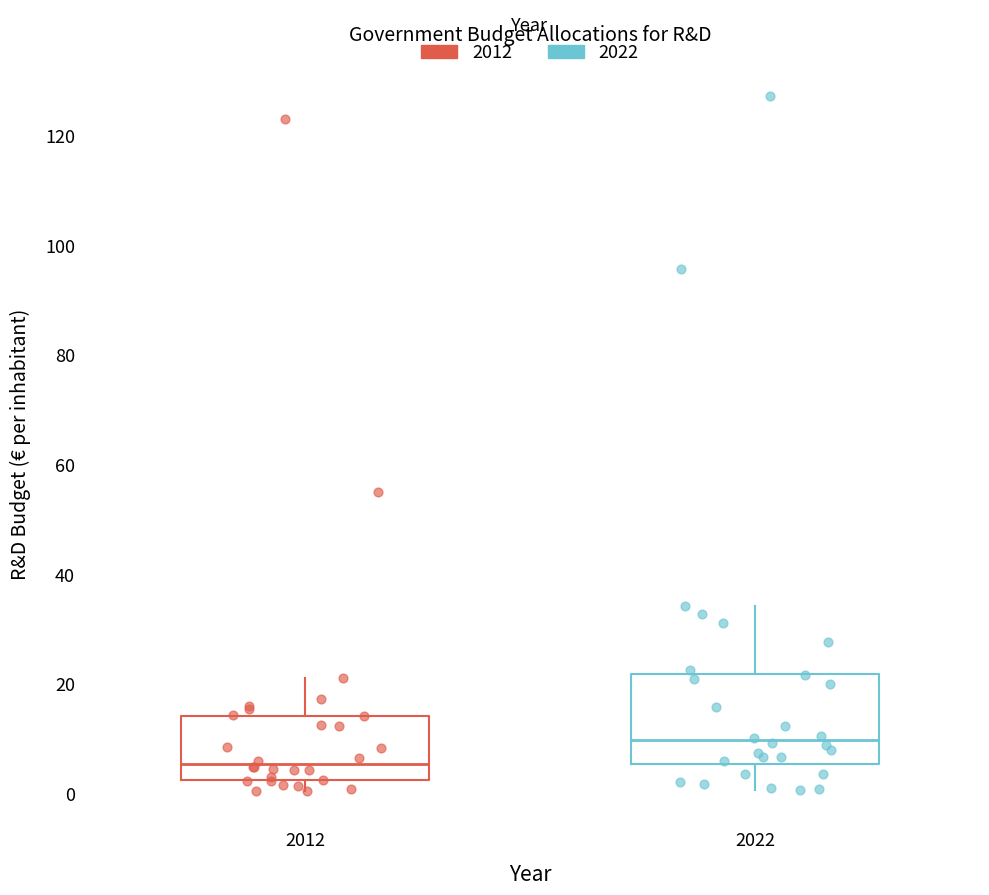

Reading left to right, transcribe this box plot: for each box, give where its median line is, the range the box spans, and where its two whiskers end, as read against the y-axis. The values are not printed on the chart, so give them approximately, as read against the axis.

2012: median 6, box 2 to 14, whiskers 0 to 22
2022: median 10, box 6 to 22, whiskers 0 to 34